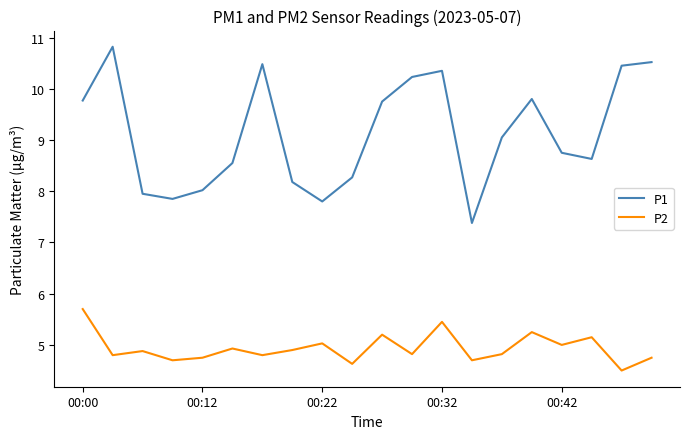

List the series in order of their peak value, highest first.

P1, P2